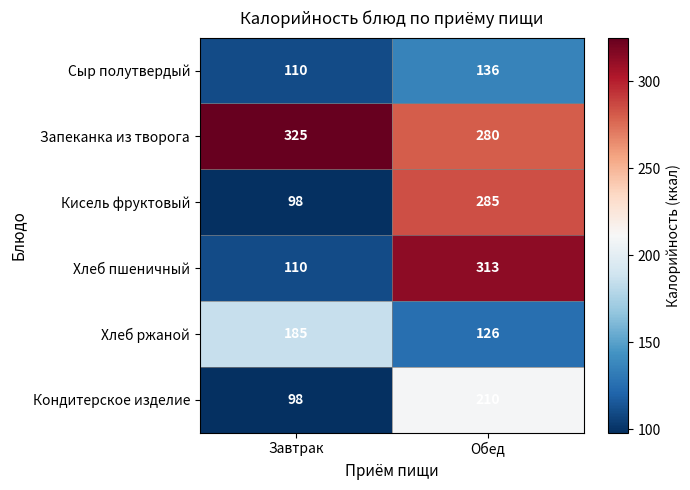

What is the approximate value of Запеканка из творога at Обед?

280